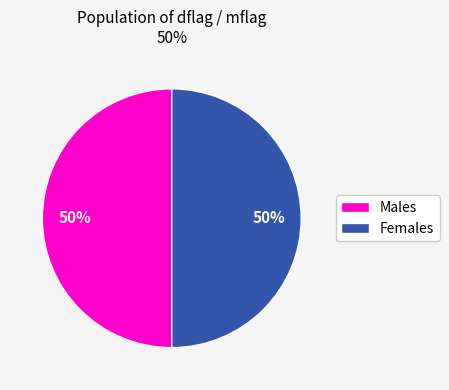

Do Females and Males together represent more than half of the pie?

Yes